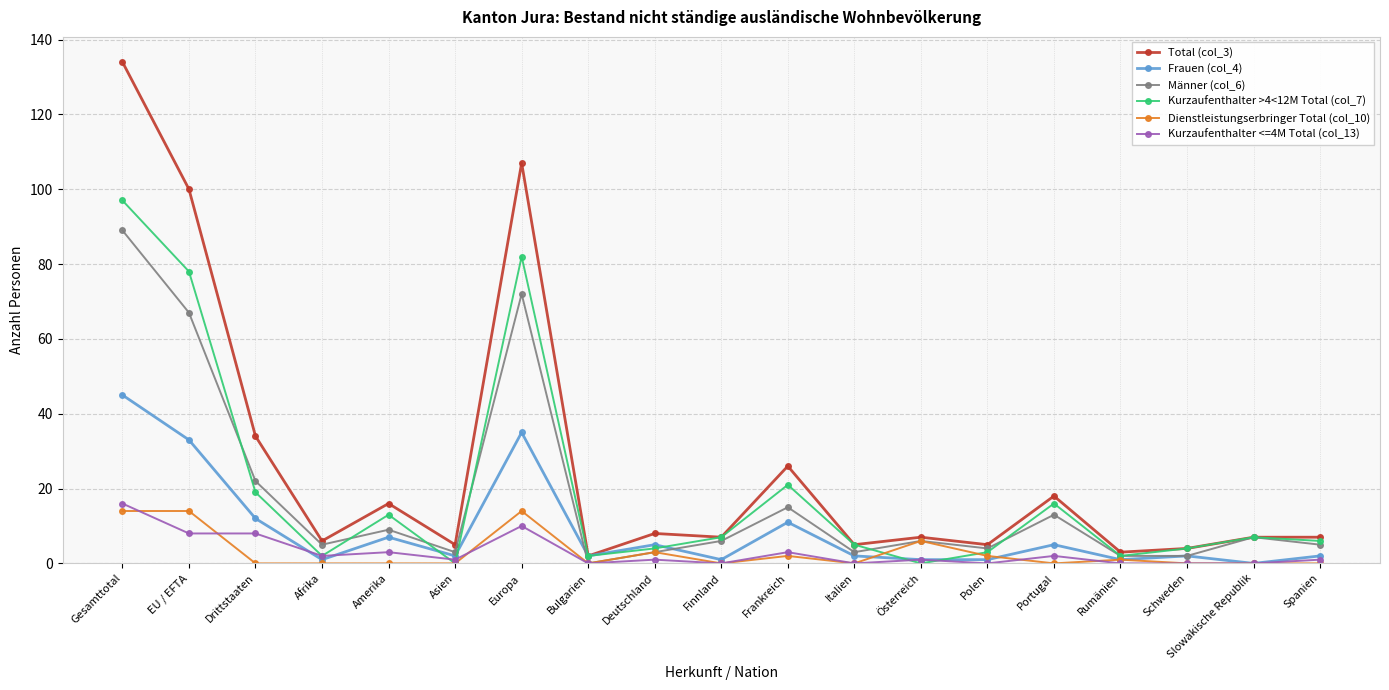

True or false: Dienstleistungserbringer Total (col_10) has more than 2 points higher than both neighbors.

True